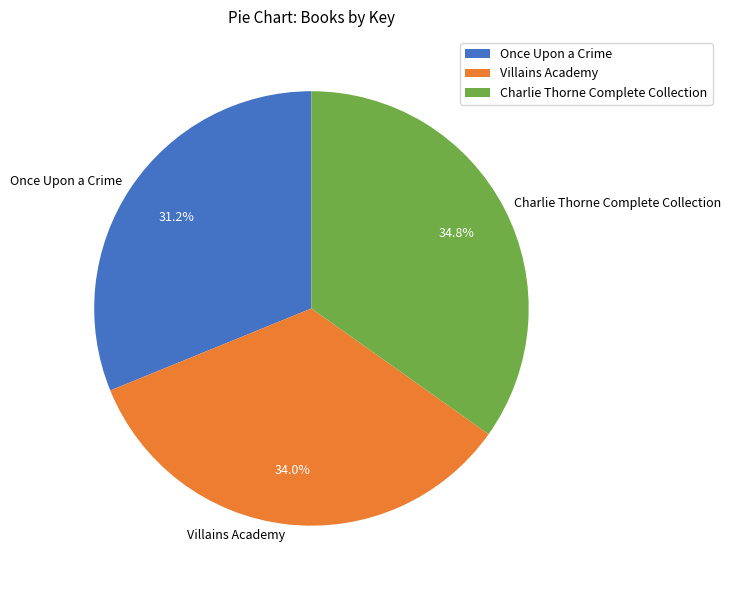

Does any single category account for the majority?

No